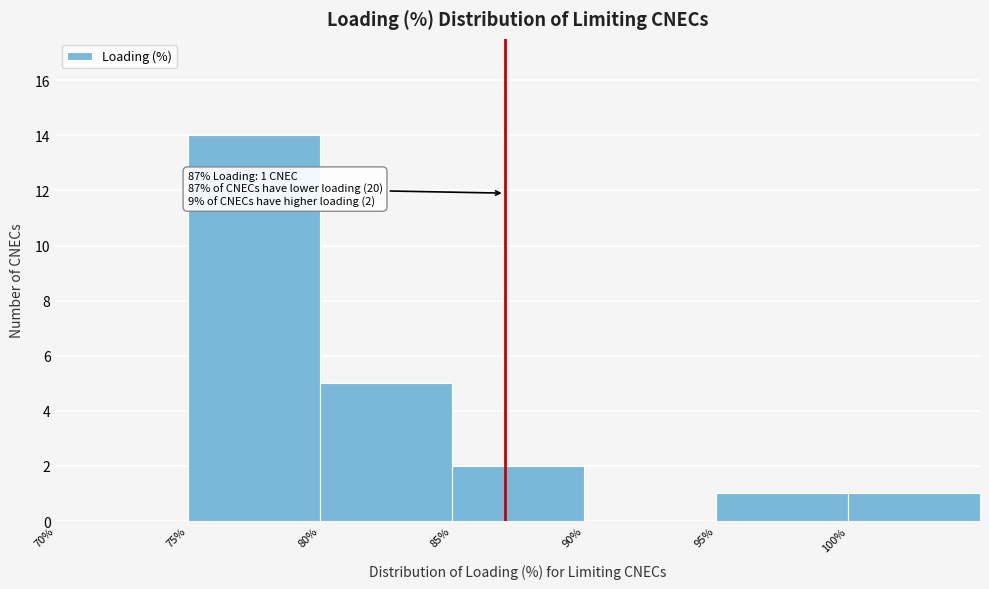

Over which range of the x-axis is the bar tallest?

75 to 80